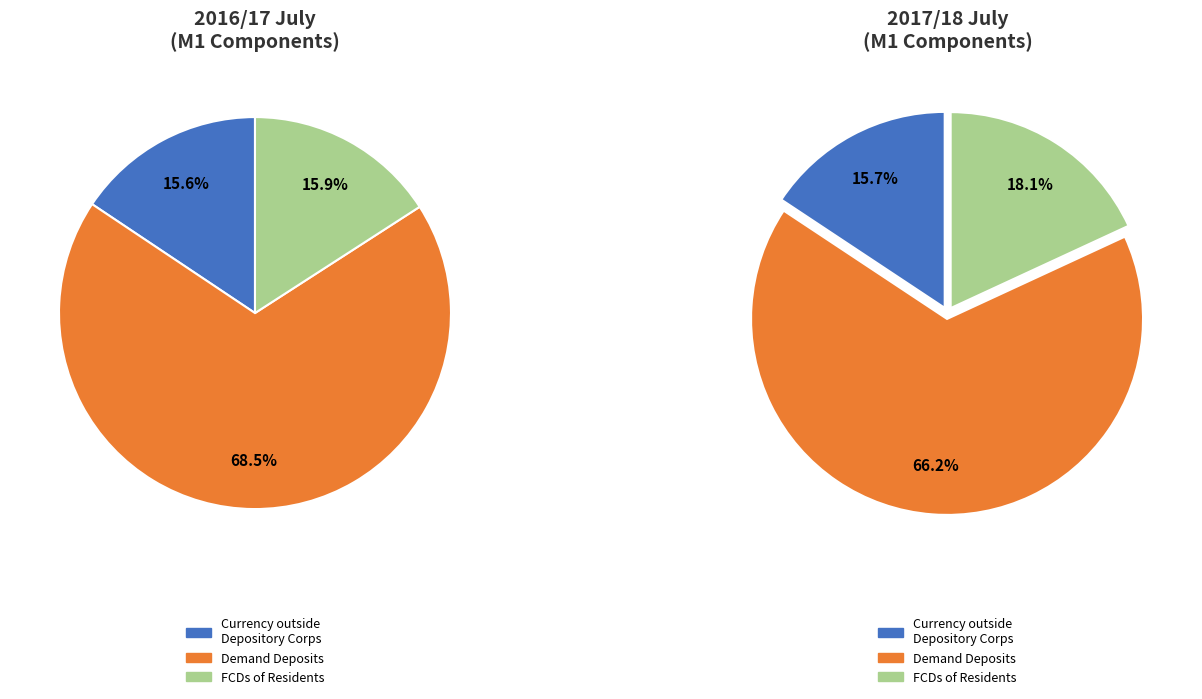

Which series has the widest spread of values?

Demand Deposits